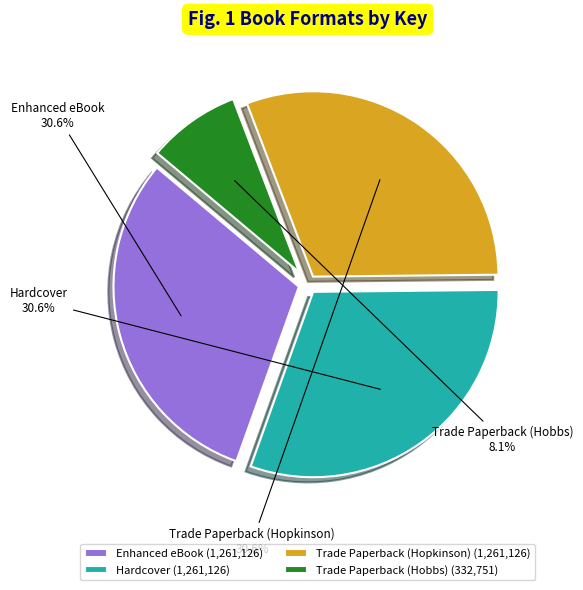

Count the number of slices in the pie.

4